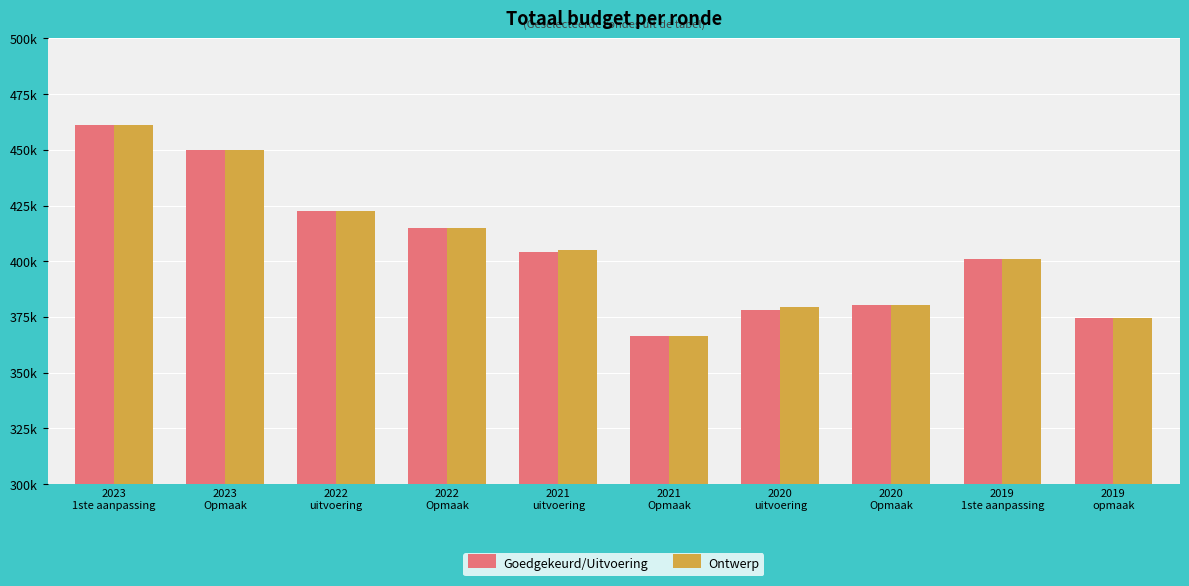

What is the sum of all Ontwerp values?

4055774